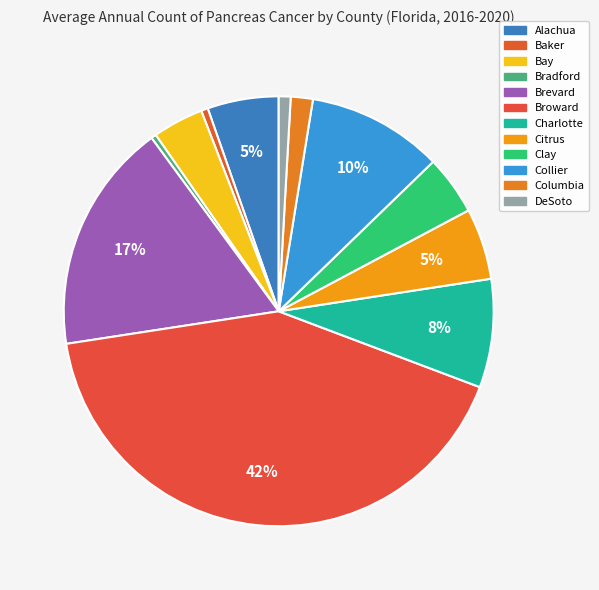

Which category has the smallest portion of the pie?

Bradford